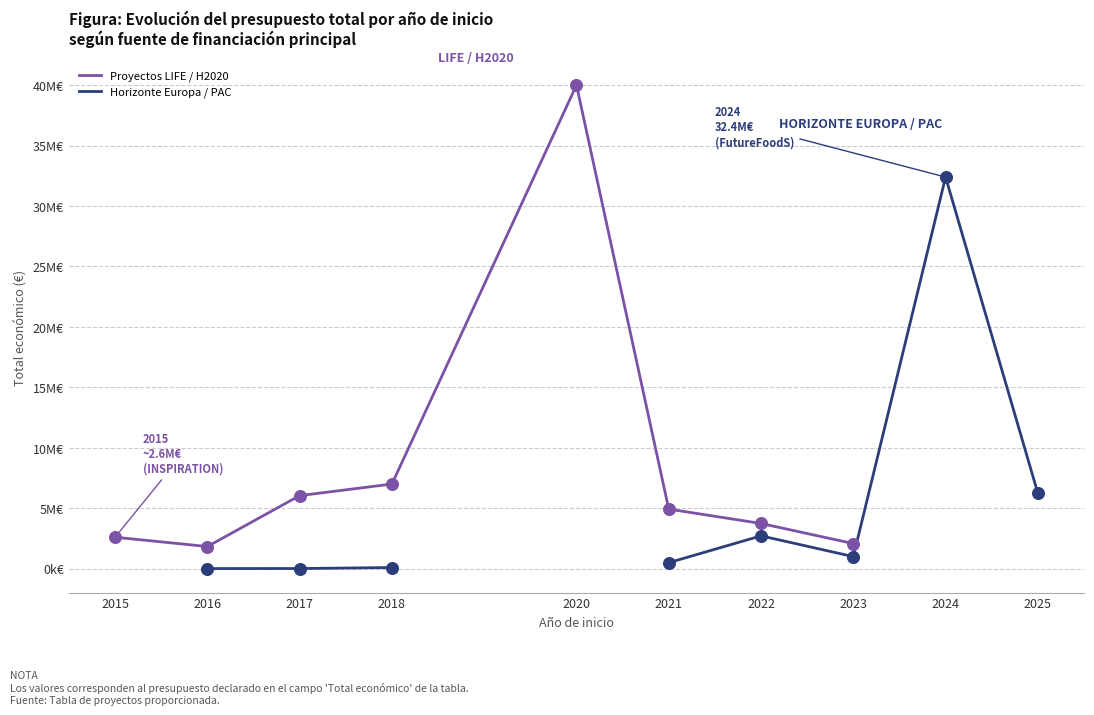

Which series has the largest Y range (max minus min)?

Proyectos LIFE / H2020